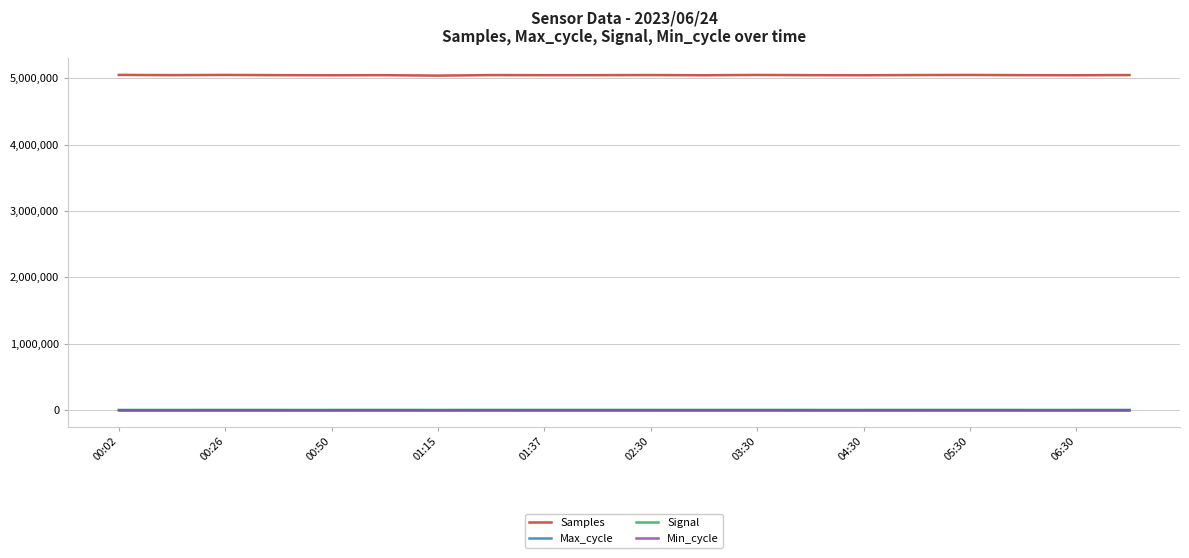

What is the greatest value displayed?

5048570